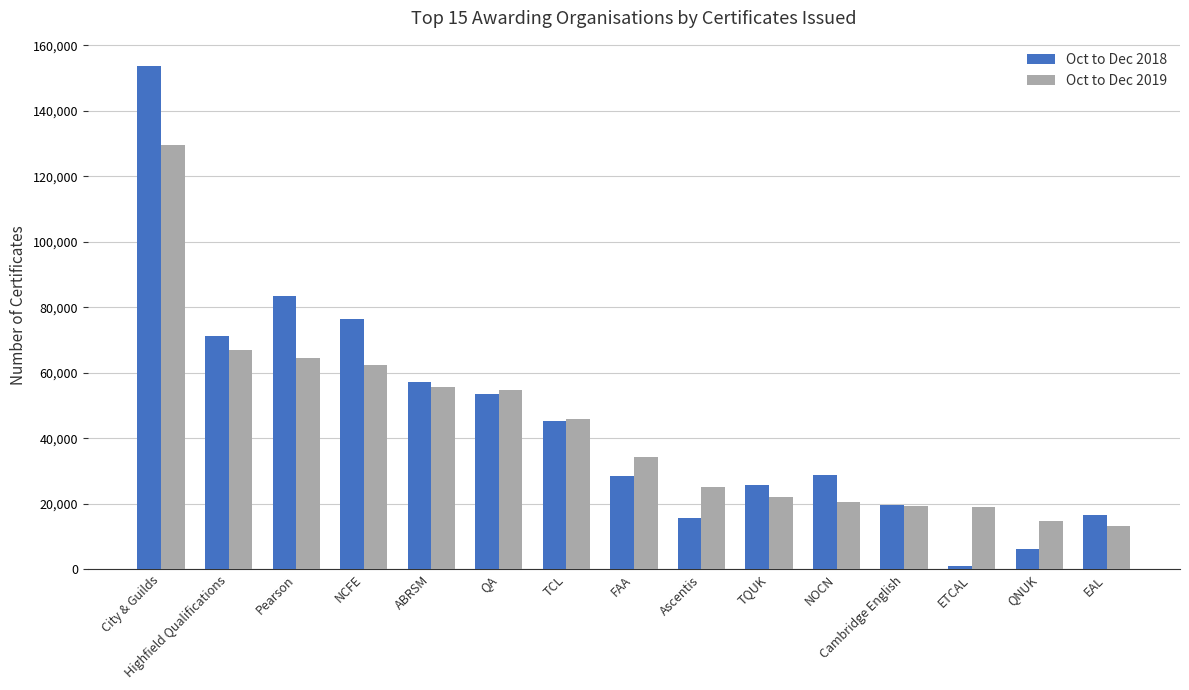

Where is Oct to Dec 2018 nearest to the value 77417?

NCFE